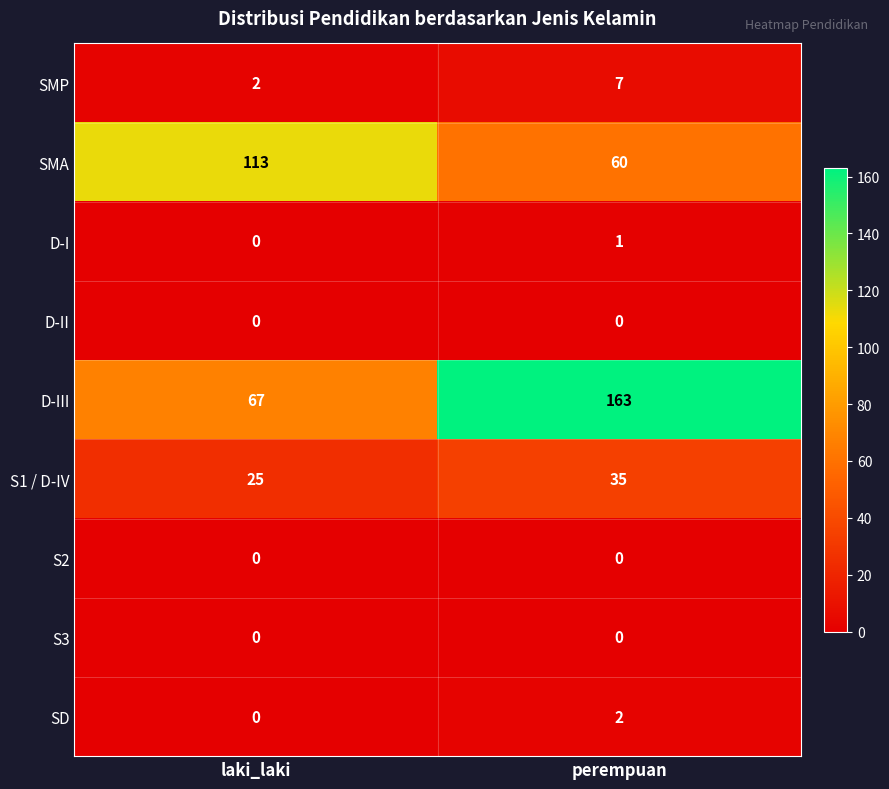

Which series has the widest spread of values?

D-III